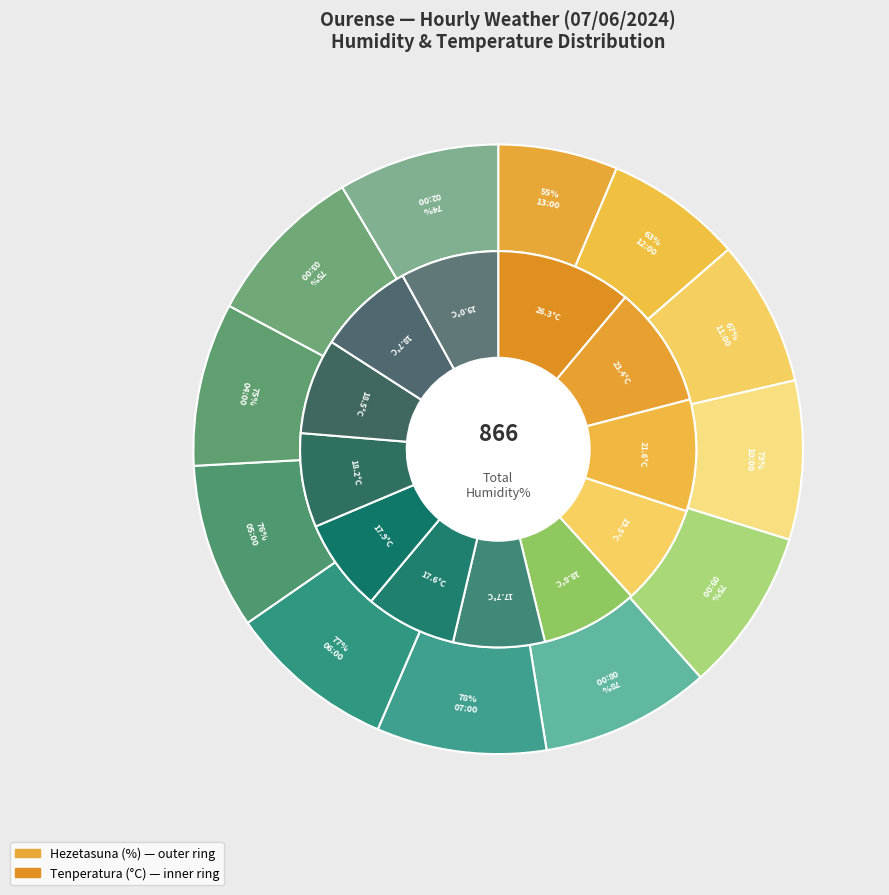

To the nearest percent, what percentage of the pie is 02:00?

9%